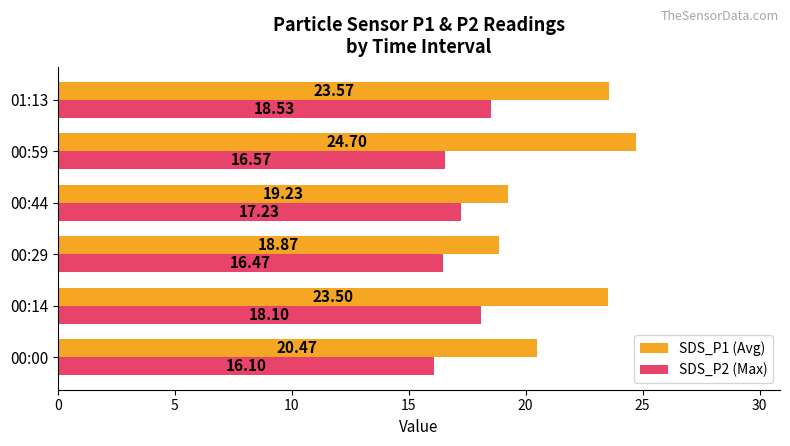

What is the minimum value for SDS_P1 (Avg)?

18.9